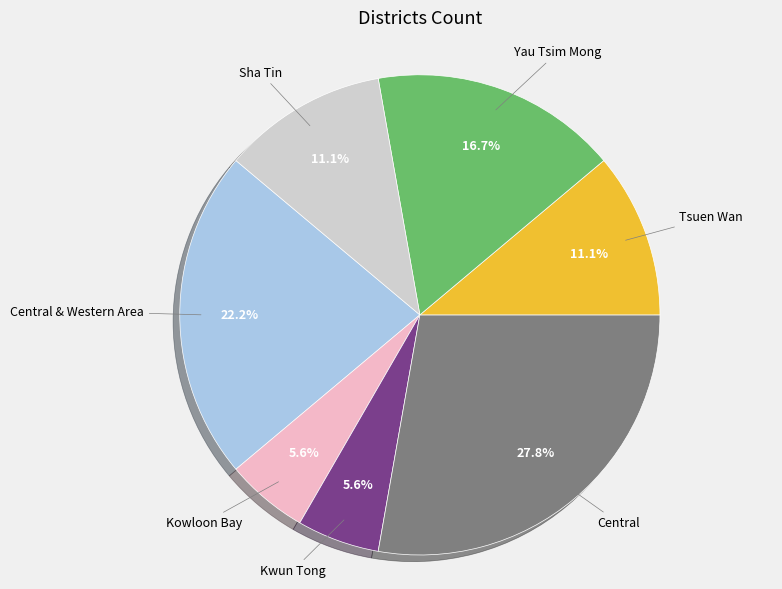

Is there any slice that represents more than half of the pie?

No